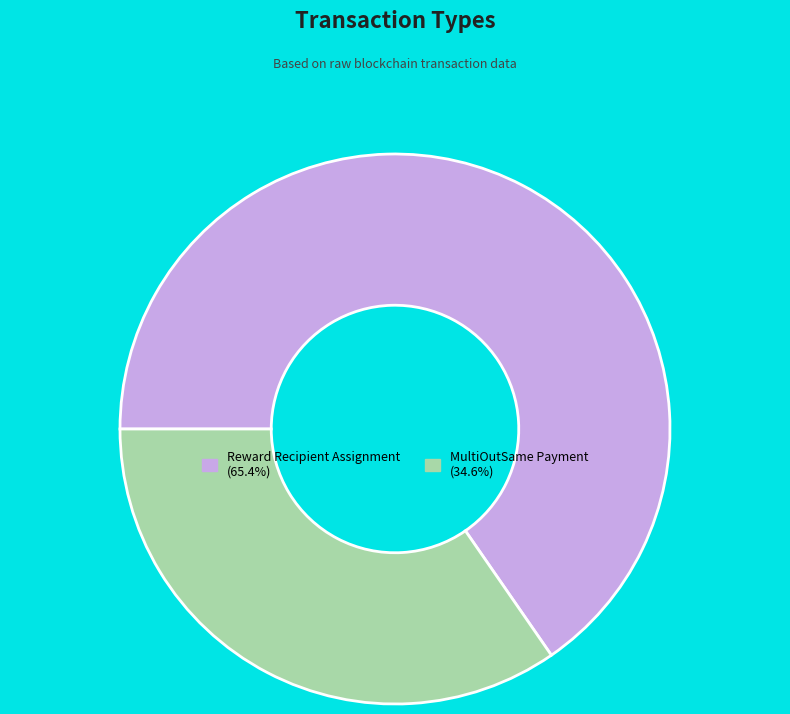

Does MultiOutSame Payment account for over 50% of the chart?

No